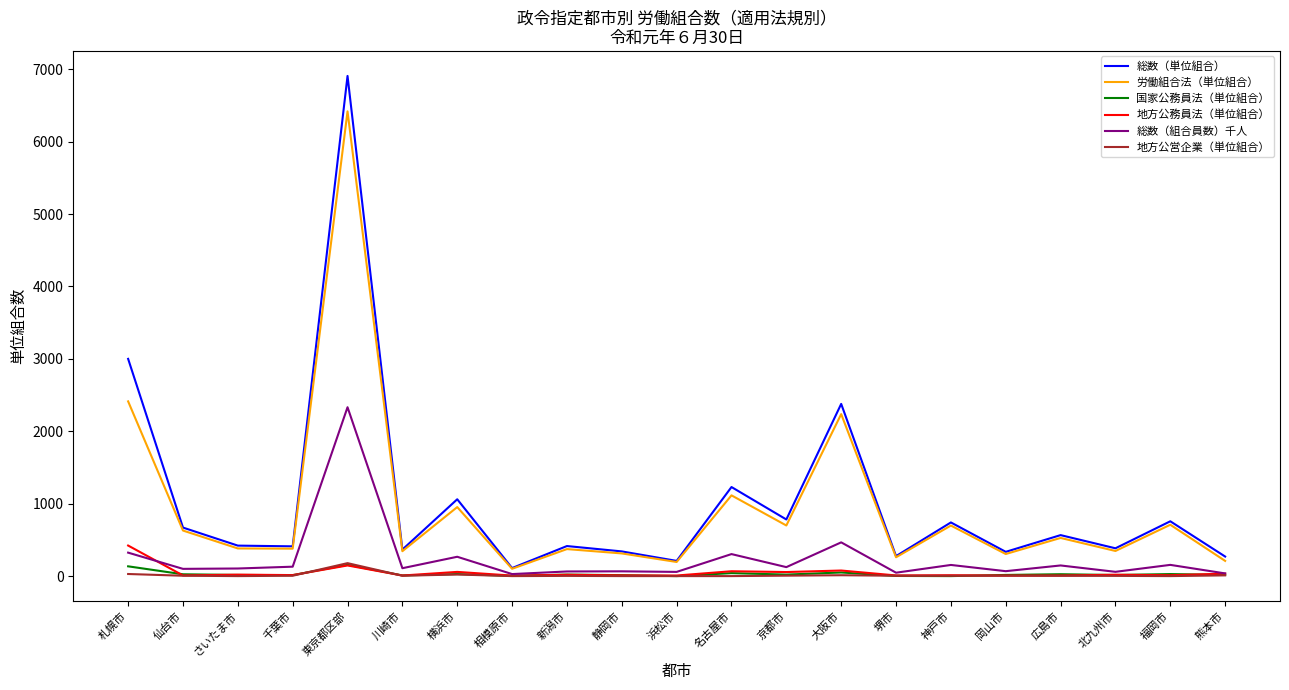

The value of 総数（単位組合） at 京都市 is 1396. True or false?

False